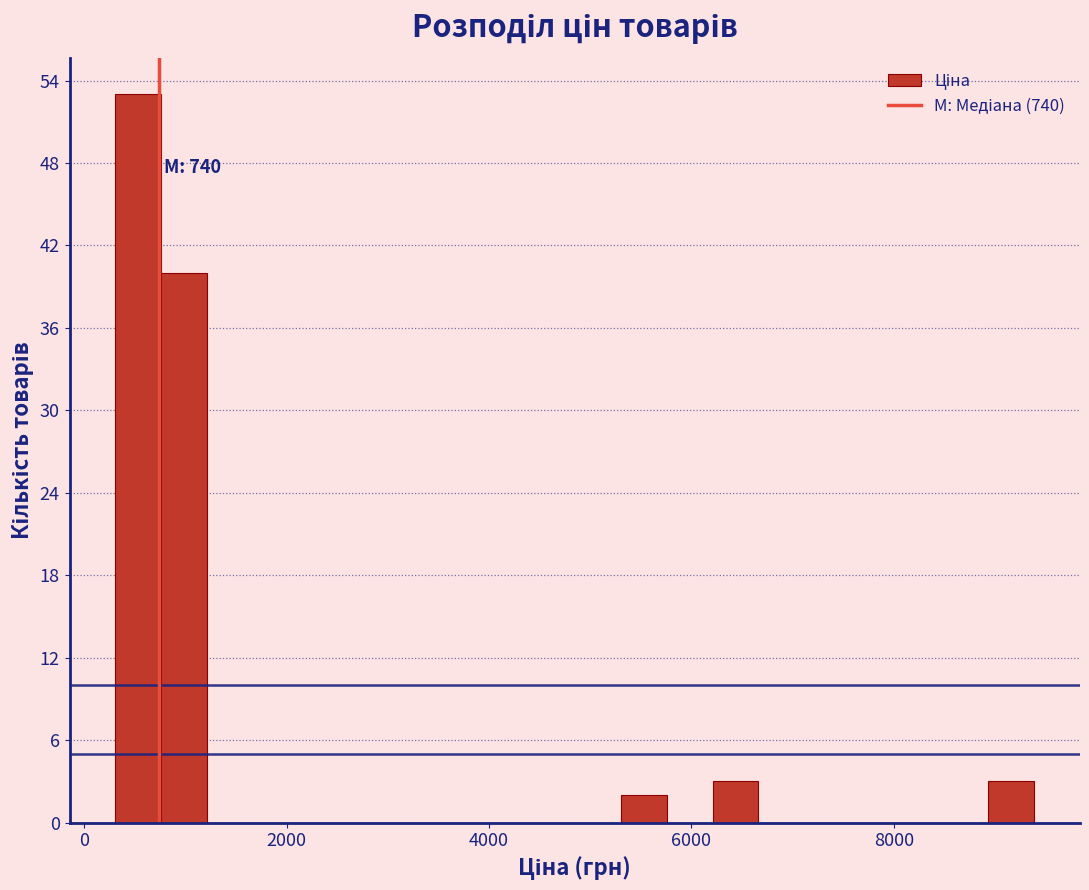

Around what value on the x-axis is the tallest bar? Give the approximate position of its centre, as read against the axis.

600